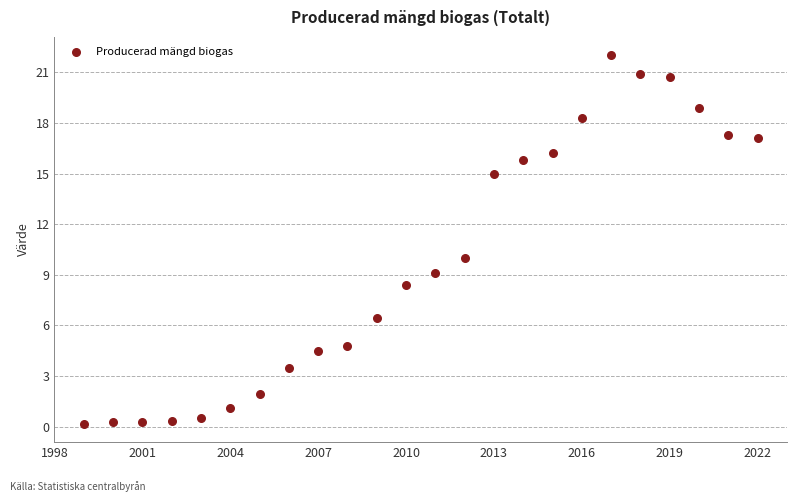

What Y value in the scatter plot is closest to 11?

10.0